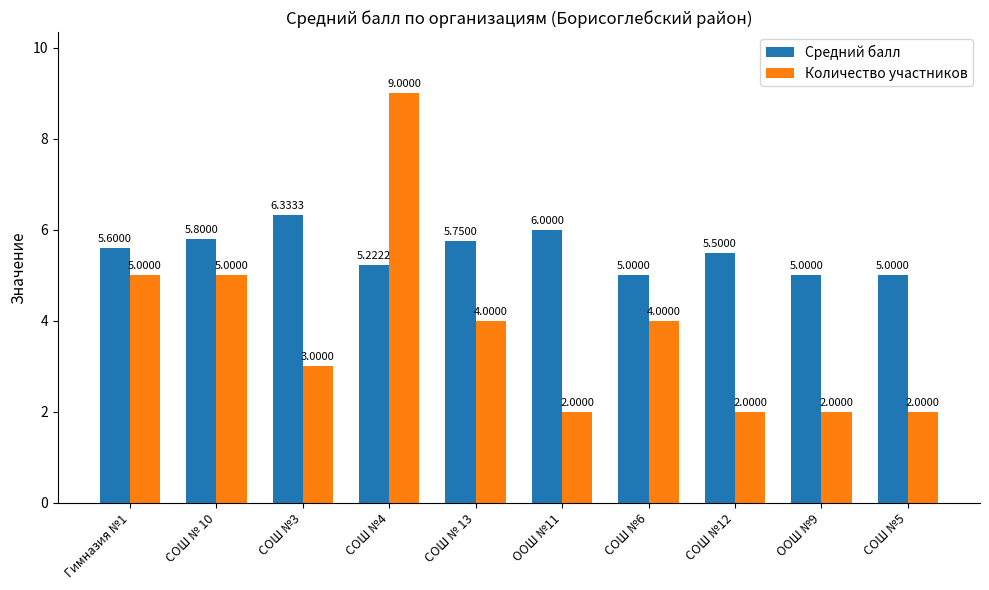

Count the number of categories in the chart.

10